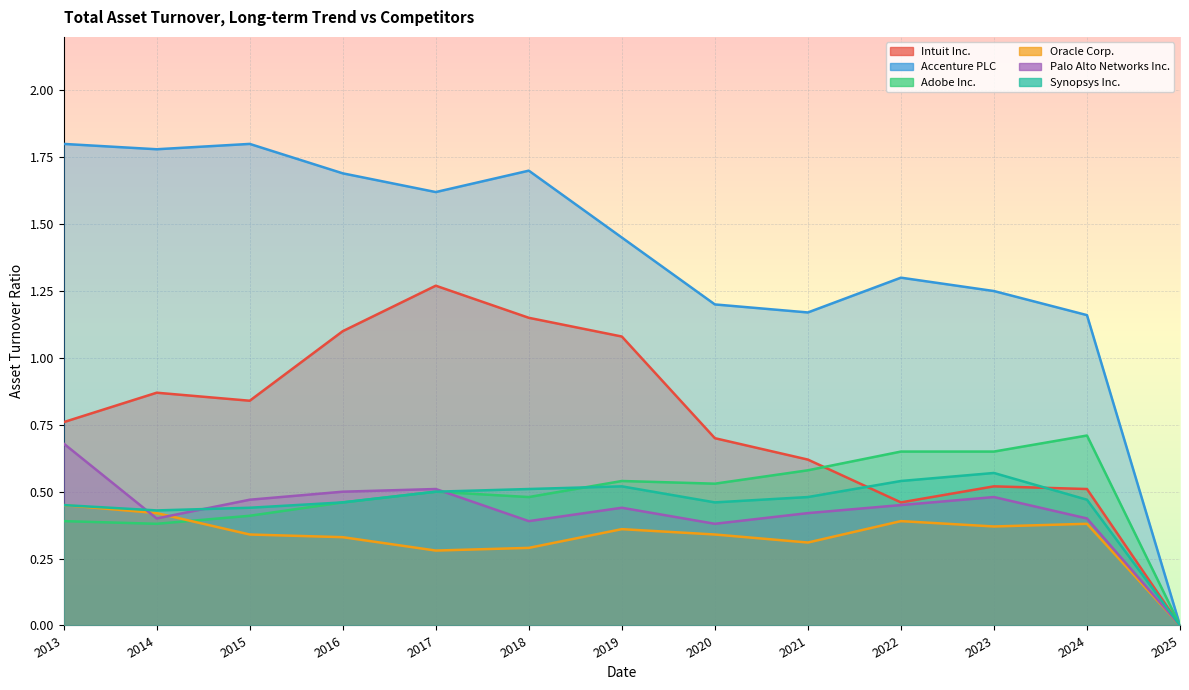

Which series has the largest total across all categories?

Accenture PLC